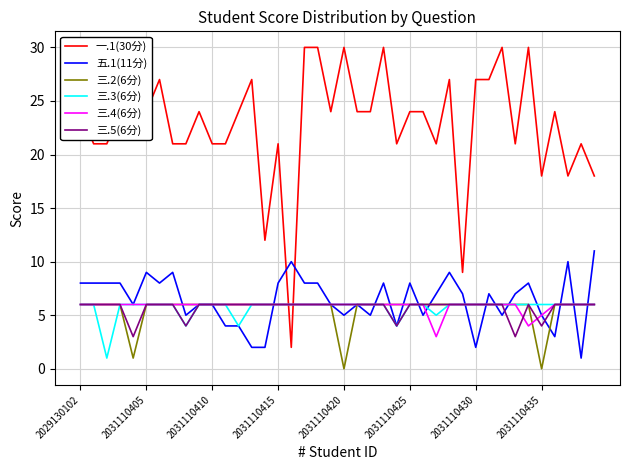

What is the greatest value displayed?

30